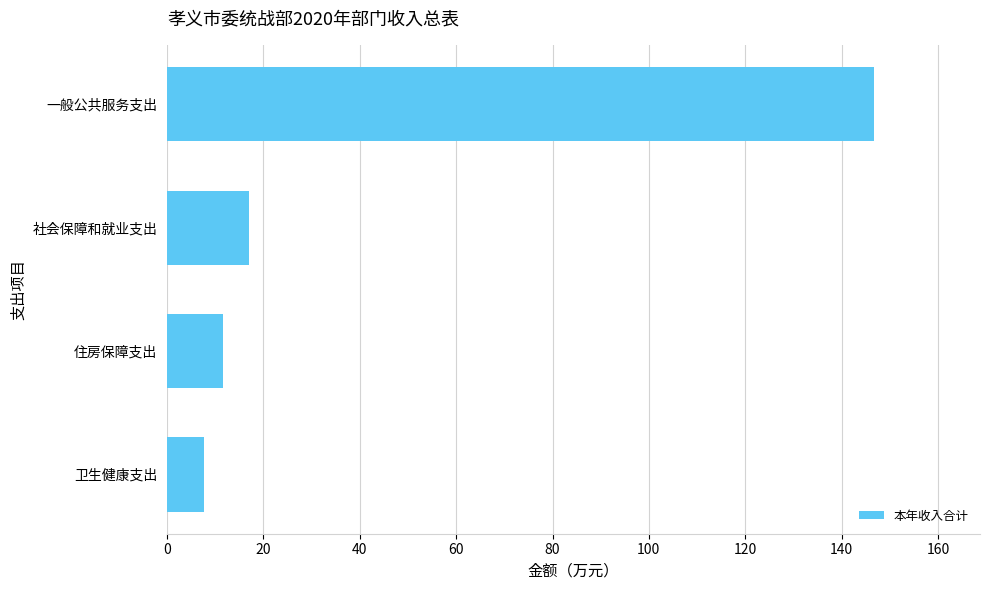

Is it true that the value at 一般公共服务支出 is 146.7?

True